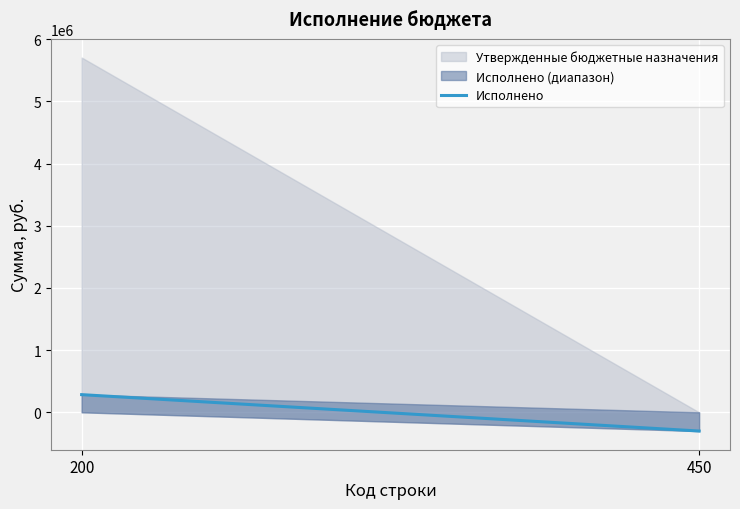

List the labels in order of value, largest first.

200, 450